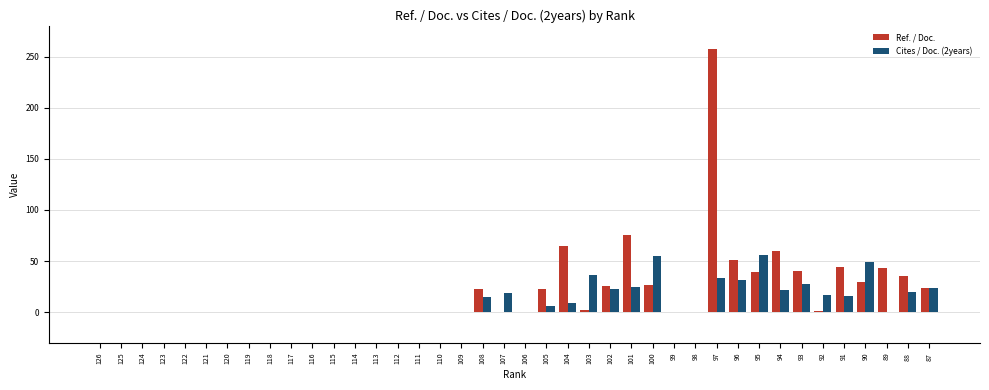

The value of Ref. / Doc. at 116 is 0.0. True or false?

True